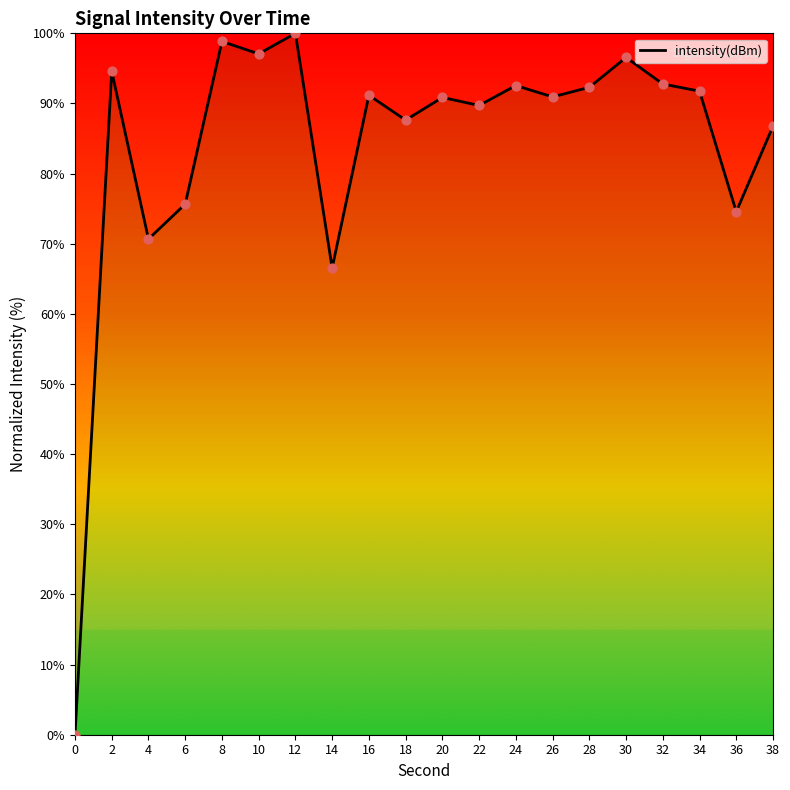

What is the change in value from 14 to 28?

+25.8